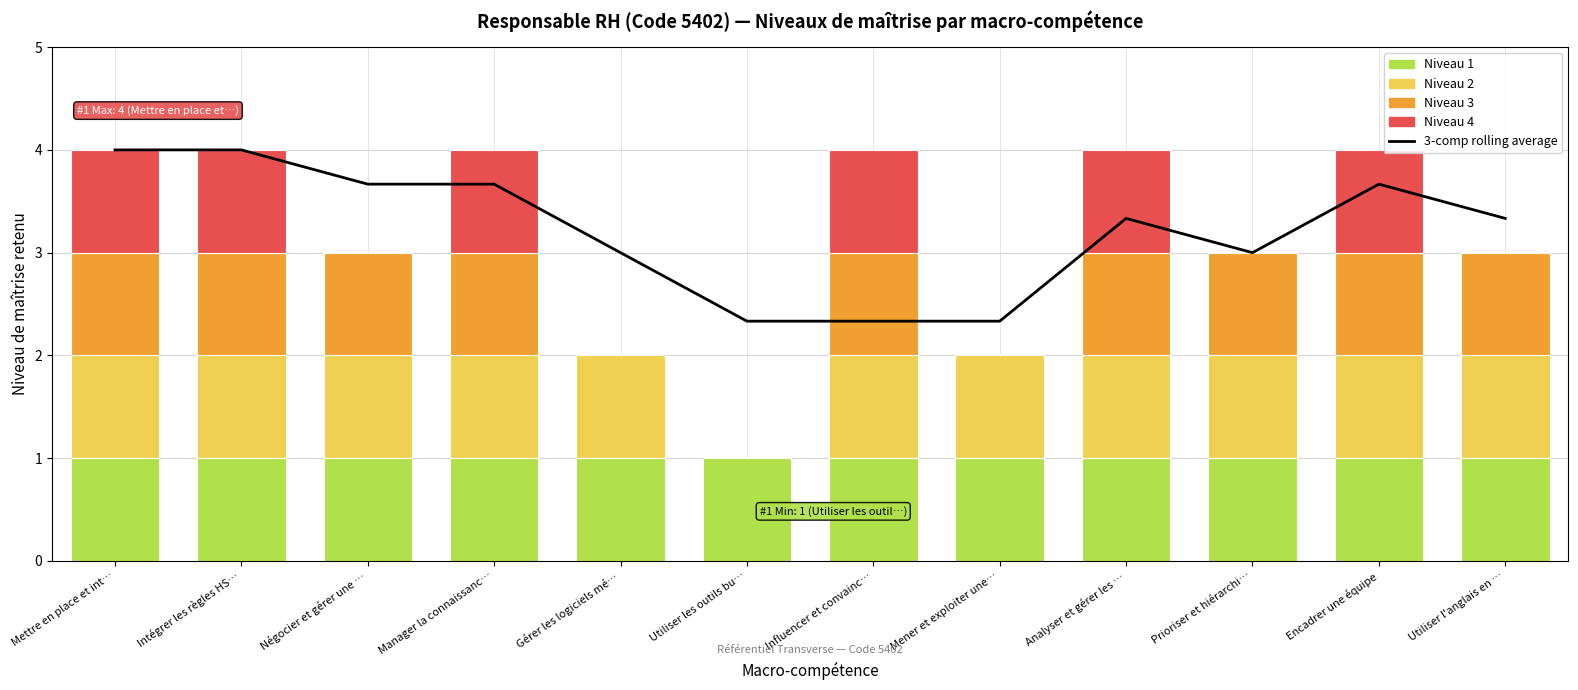

Count the number of values greater than 3.

7